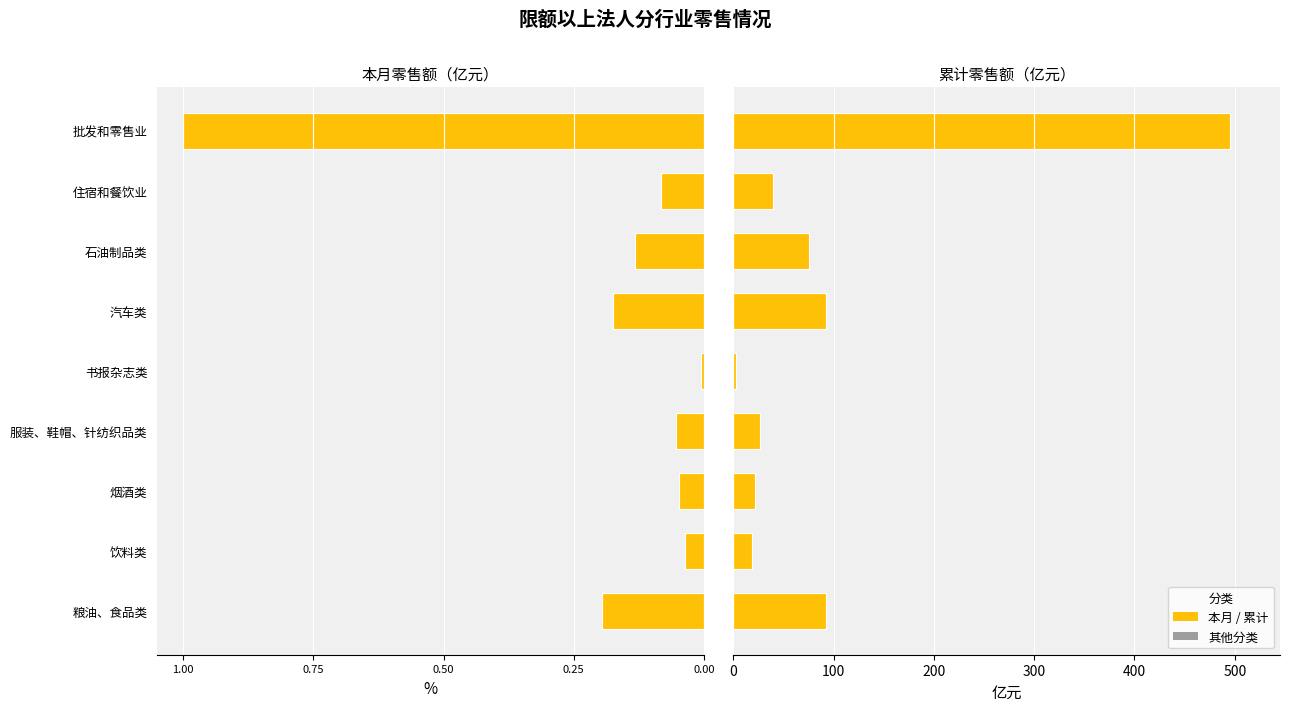

Are the bars grouped side by side (vs. stacked)?

Yes